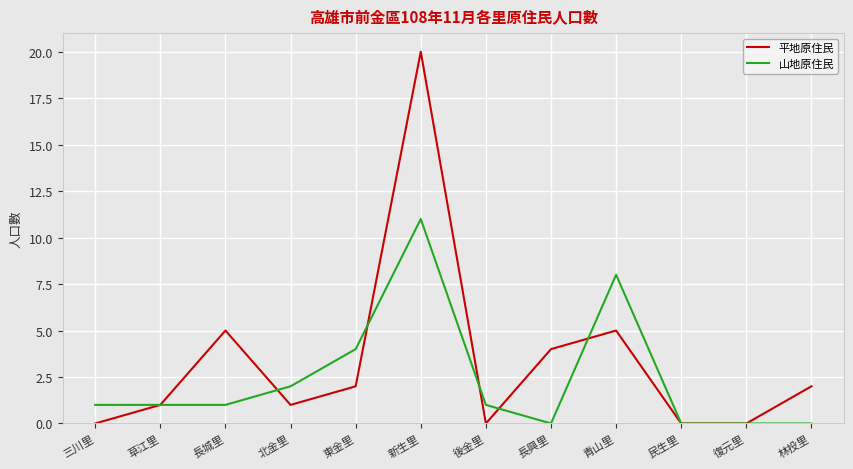

Reading left to right, extract all data points from this chart.

平地原住民: 三川里=0	草江里=1	長城里=5	北金里=1	東金里=2	新生里=20	後金里=0	長興里=4	青山里=5	民生里=0	復元里=0	林投里=2
山地原住民: 三川里=1	草江里=1	長城里=1	北金里=2	東金里=4	新生里=11	後金里=1	長興里=0	青山里=8	民生里=0	復元里=0	林投里=0